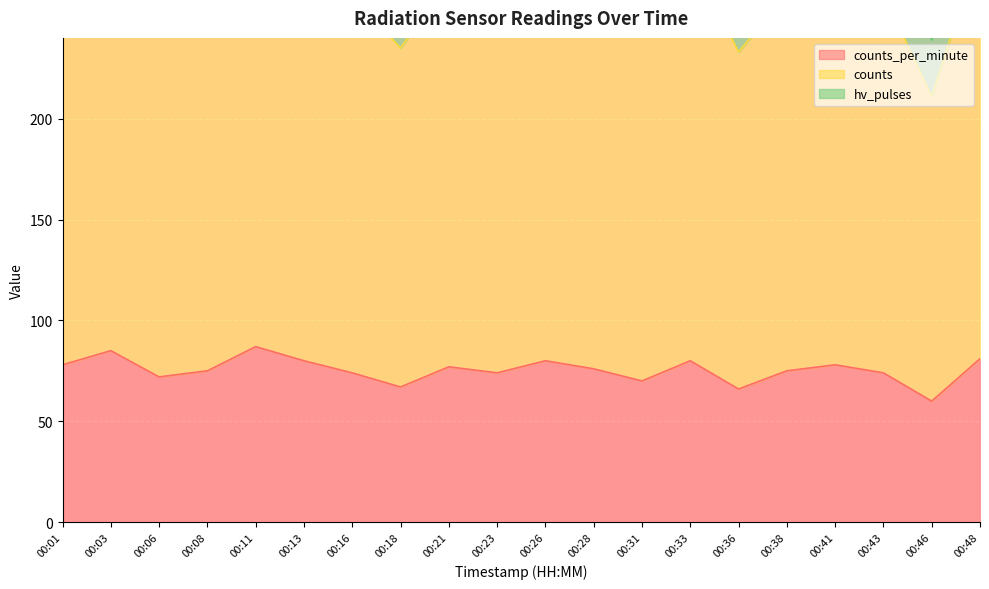

Where is the first local minimum for counts?

00:06